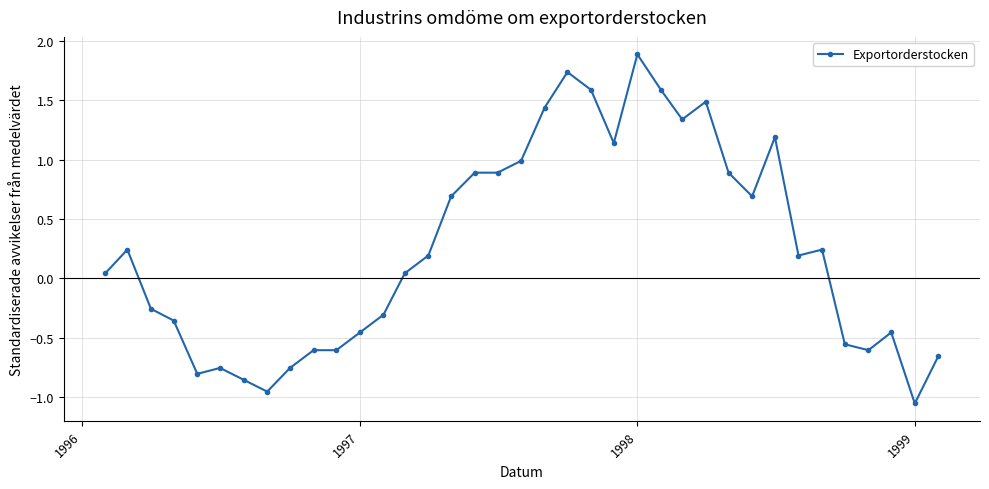

What is the maximum value shown in the chart?

1.9